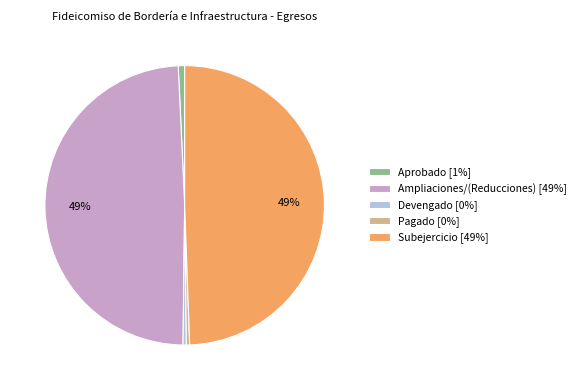

To the nearest percent, what is the average slice percentage?

20%